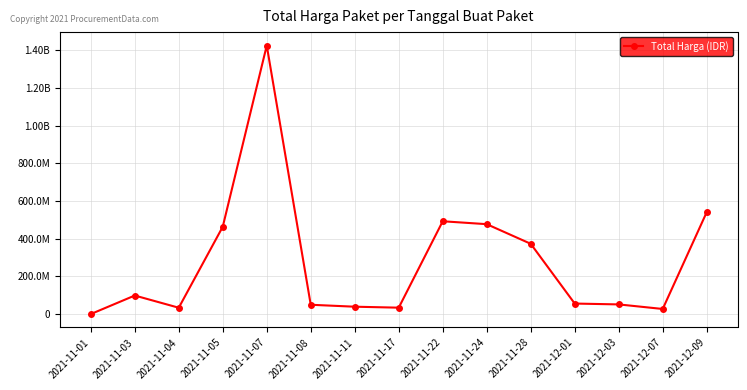

Reading right to left, list all the values displayed in this chart.

2021-12-09=541071000	2021-12-07=27412000	2021-12-03=51601000	2021-12-01=56152800	2021-11-28=373404000	2021-11-24=477600000	2021-11-22=493000000	2021-11-17=34292000	2021-11-11=39440000	2021-11-08=49730040	2021-11-07=1425867900	2021-11-05=464002100	2021-11-04=34000000	2021-11-03=98772570	2021-11-01=333600